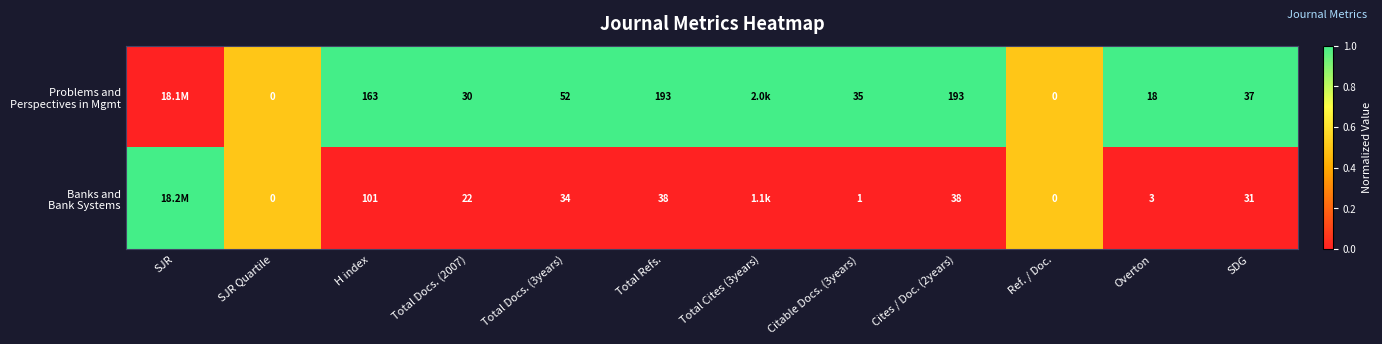

What is the total value across all series at Cites / Doc. (2years)?

231